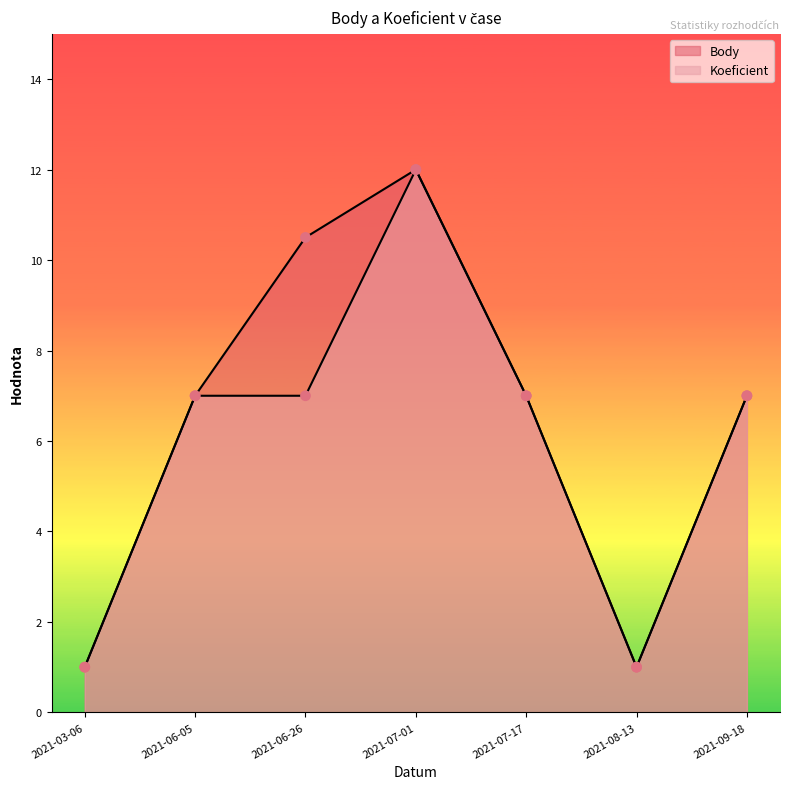

Which series has the largest total across all categories?

Body